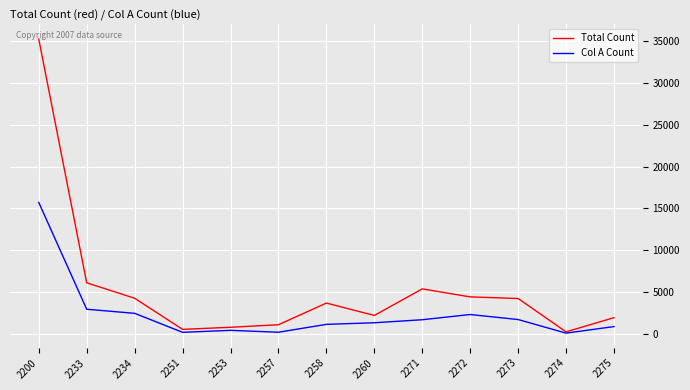

The value of Total Count at 2260 is 2232. True or false?

True